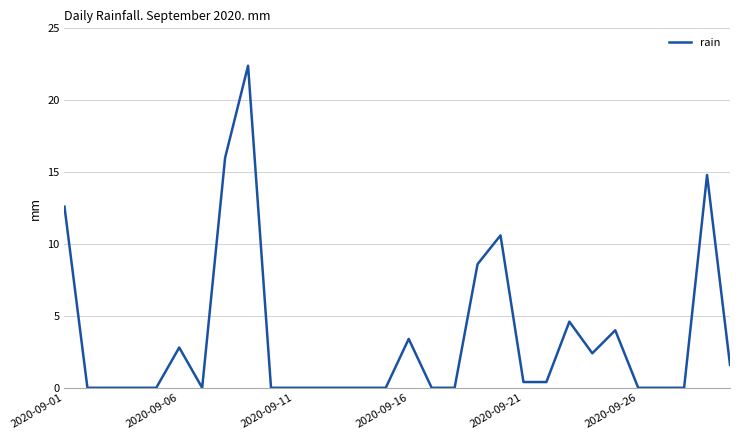

What is the difference between the second highest and second lowest values?

16.0